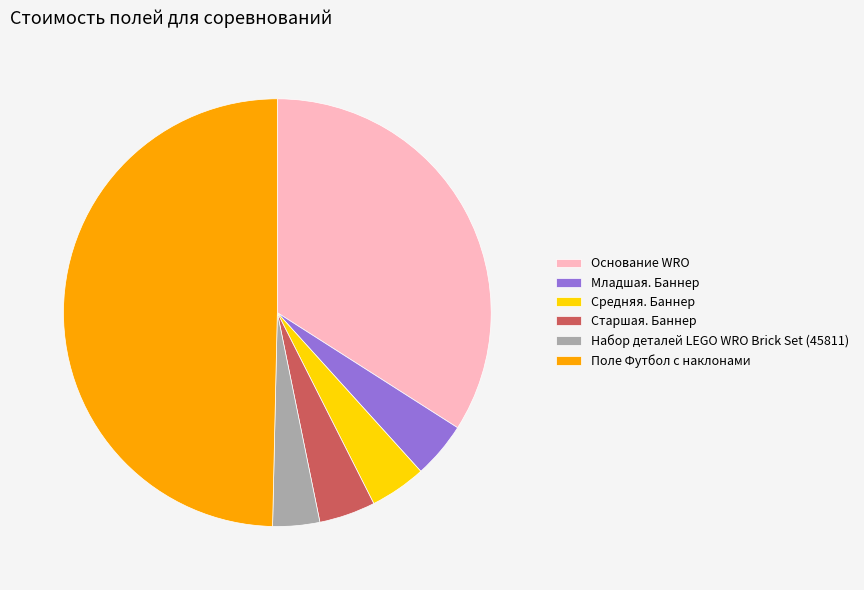

Do Набор деталей LEGO WRO Brick Set (45811) and Основание WRO together represent more than half of the pie?

No